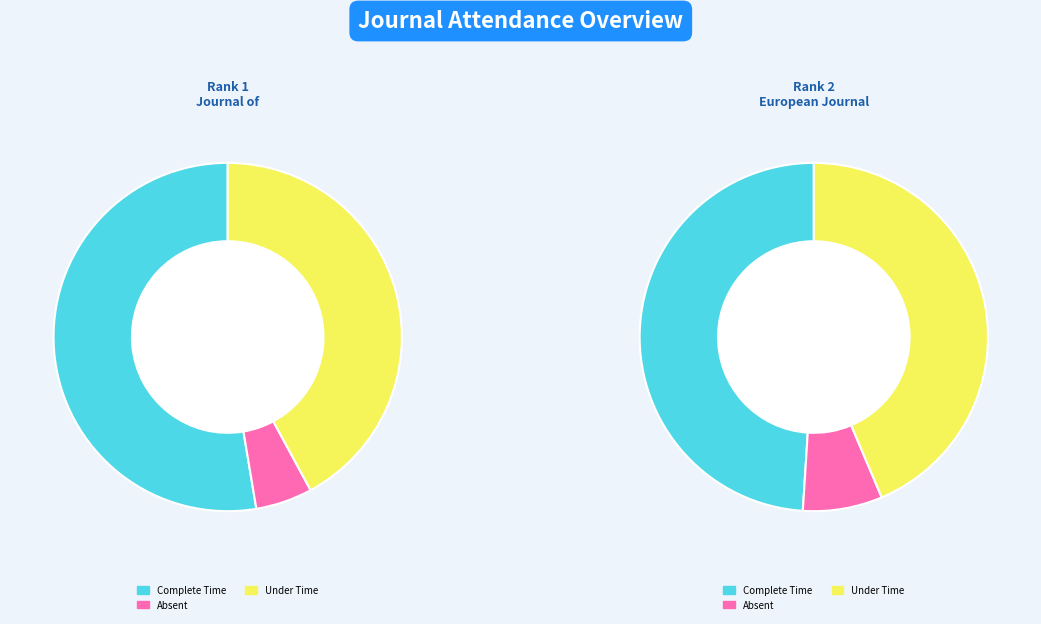

At Journal of Medicinal and Chemical Sciences, list the series in order from smallest to largest.

Absent, Under Time, Complete Time